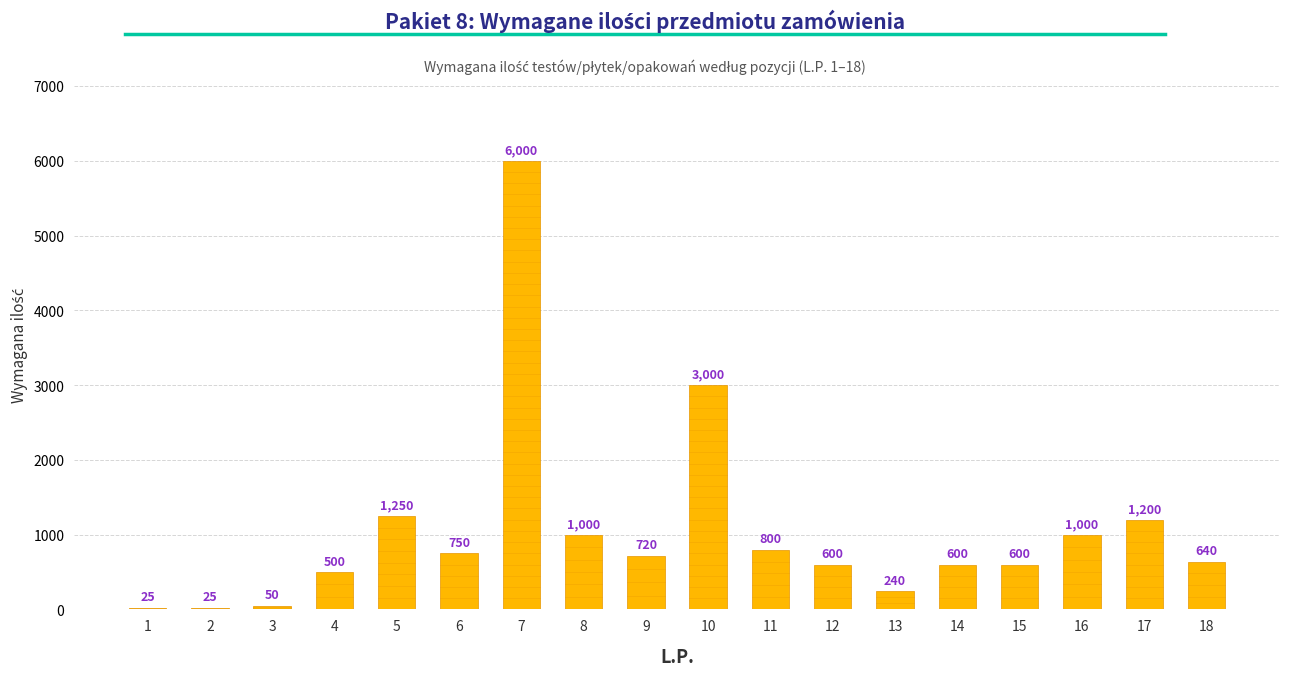

The value at 12 is 600. True or false?

True